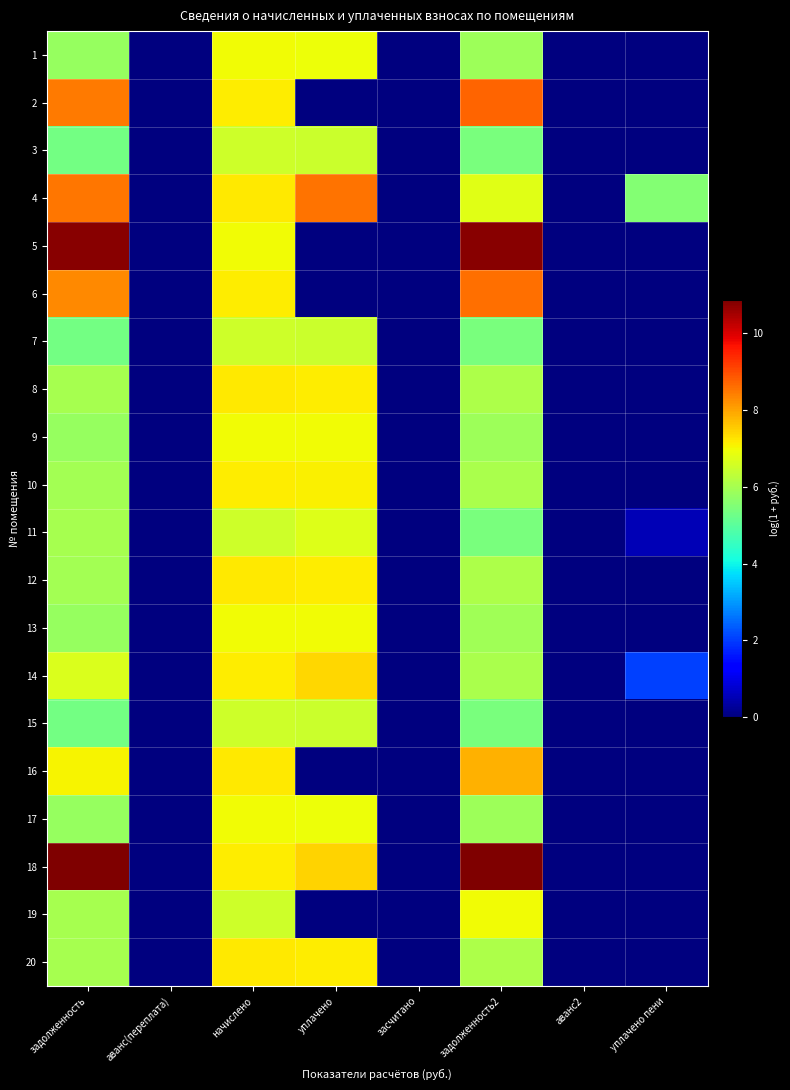

Reading left to right, transcribe all the data shown in this chart.

1: задолженность=5.8	аванс(переплата)=0.0	начислено=7.0	уплачено=7.0	засчитано=0.0	задолженность2=5.9	аванс2=0.0	уплачено пени=0.0
2: задолженность=8.5	аванс(переплата)=0.0	начислено=7.2	уплачено=0.0	засчитано=0.0	задолженность2=8.7	аванс2=0.0	уплачено пени=0.0
3: задолженность=5.3	аванс(переплата)=0.0	начислено=6.5	уплачено=6.5	засчитано=0.0	задолженность2=5.4	аванс2=0.0	уплачено пени=0.0
4: задолженность=8.5	аванс(переплата)=0.0	начислено=7.2	уплачено=8.6	засчитано=0.0	задолженность2=6.8	аванс2=0.0	уплачено пени=5.6
5: задолженность=10.8	аванс(переплата)=0.0	начислено=7.0	уплачено=0.0	засчитано=0.0	задолженность2=10.8	аванс2=0.0	уплачено пени=0.0
6: задолженность=8.3	аванс(переплата)=0.0	начислено=7.2	уплачено=0.0	засчитано=0.0	задолженность2=8.6	аванс2=0.0	уплачено пени=0.0
7: задолженность=5.3	аванс(переплата)=0.0	начислено=6.5	уплачено=6.5	засчитано=0.0	задолженность2=5.4	аванс2=0.0	уплачено пени=0.0
8: задолженность=6.0	аванс(переплата)=0.0	начислено=7.2	уплачено=7.2	засчитано=0.0	задолженность2=6.1	аванс2=0.0	уплачено пени=0.0
9: задолженность=5.8	аванс(переплата)=0.0	начислено=7.0	уплачено=7.0	засчитано=0.0	задолженность2=5.9	аванс2=0.0	уплачено пени=0.0
10: задолженность=6.0	аванс(переплата)=0.0	начислено=7.2	уплачено=7.1	засчитано=0.0	задолженность2=6.1	аванс2=0.0	уплачено пени=0.0
11: задолженность=6.0	аванс(переплата)=0.0	начислено=6.5	уплачено=6.8	засчитано=0.0	задолженность2=5.4	аванс2=0.0	уплачено пени=0.5
12: задолженность=6.0	аванс(переплата)=0.0	начислено=7.2	уплачено=7.1	засчитано=0.0	задолженность2=6.1	аванс2=0.0	уплачено пени=0.0
13: задолженность=5.8	аванс(переплата)=0.0	начислено=7.0	уплачено=7.0	засчитано=0.0	задолженность2=5.9	аванс2=0.0	уплачено пени=0.0
14: задолженность=6.7	аванс(переплата)=0.0	начислено=7.2	уплачено=7.4	засчитано=0.0	задолженность2=6.1	аванс2=0.0	уплачено пени=2.0
15: задолженность=5.3	аванс(переплата)=0.0	начислено=6.5	уплачено=6.5	засчитано=0.0	задолженность2=5.4	аванс2=0.0	уплачено пени=0.0
16: задолженность=7.1	аванс(переплата)=0.0	начислено=7.2	уплачено=0.0	засчитано=0.0	задолженность2=7.8	аванс2=0.0	уплачено пени=0.0
17: задолженность=5.8	аванс(переплата)=0.0	начислено=7.0	уплачено=7.0	засчитано=0.0	задолженность2=5.9	аванс2=0.0	уплачено пени=0.0
18: задолженность=10.9	аванс(переплата)=0.0	начислено=7.2	уплачено=7.4	засчитано=0.0	задолженность2=10.9	аванс2=0.0	уплачено пени=0.0
19: задолженность=6.0	аванс(переплата)=0.0	начислено=6.5	уплачено=0.0	засчитано=0.0	задолженность2=7.0	аванс2=0.0	уплачено пени=0.0
20: задолженность=6.0	аванс(переплата)=0.0	начислено=7.2	уплачено=7.2	засчитано=0.0	задолженность2=6.1	аванс2=0.0	уплачено пени=0.0